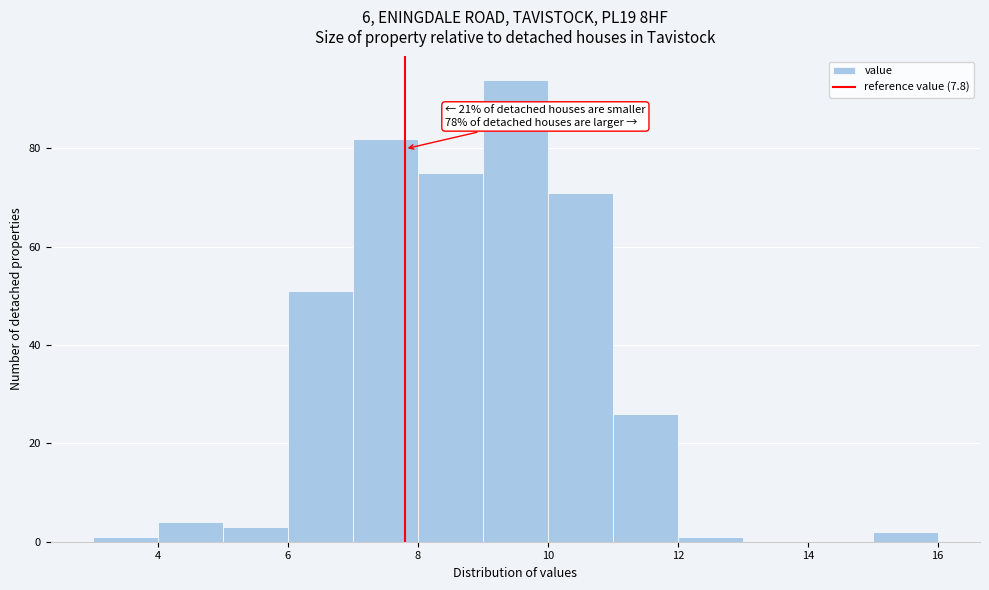

Which range on the x-axis has the tallest bar?

9 to 10